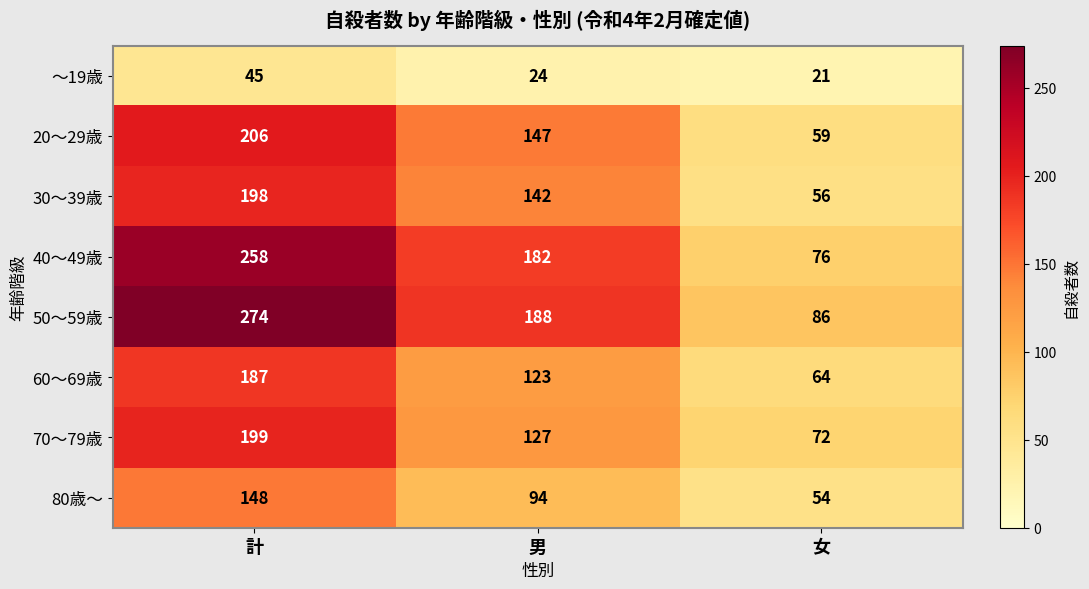

Which series has the largest range (max minus min)?

50～59歳